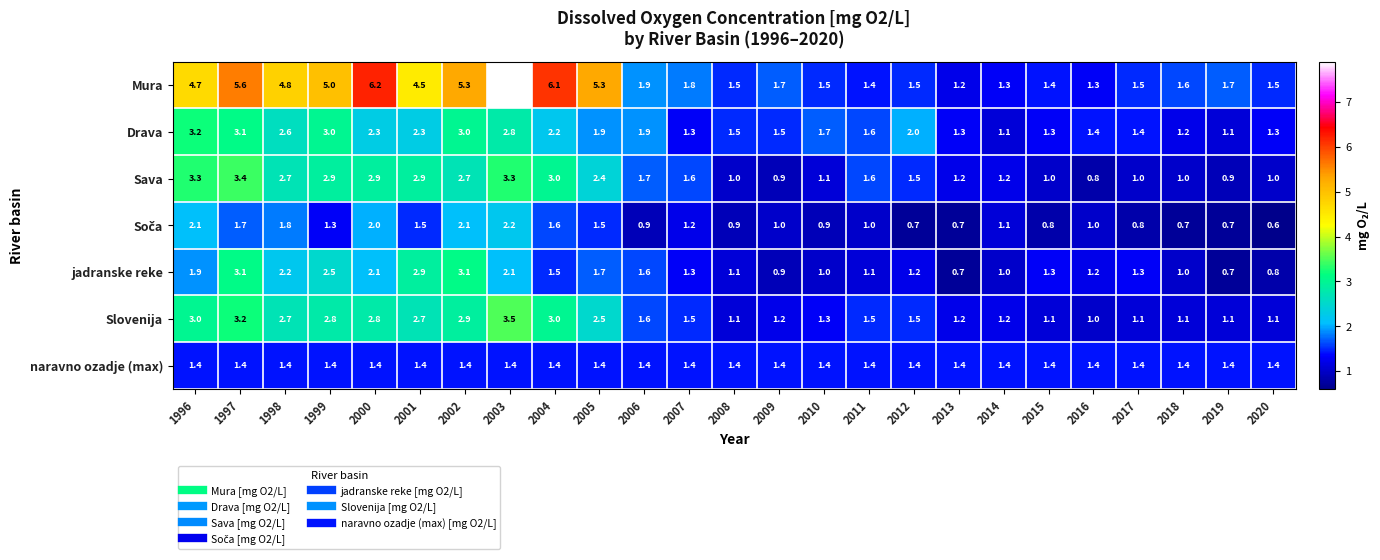

Is the value of Sava at 2000 greater than the value of naravno ozadje (max) at 1997?

Yes